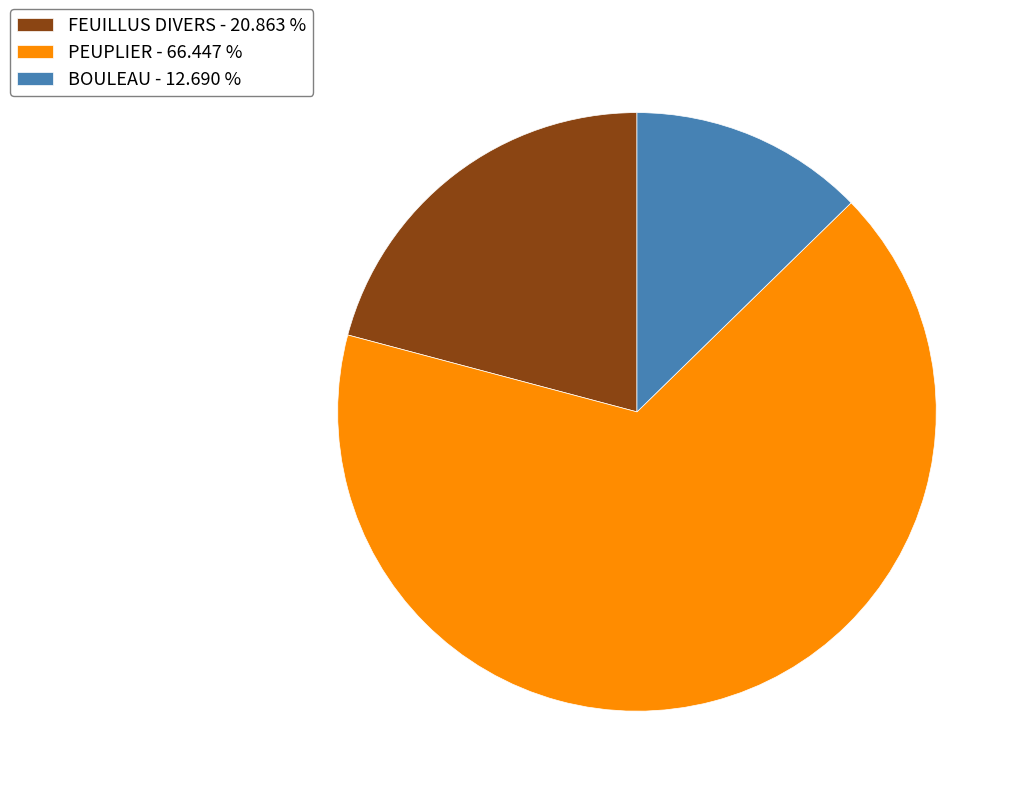

The FEUILLUS DIVERS slice represents 6% of the pie. True or false?

False